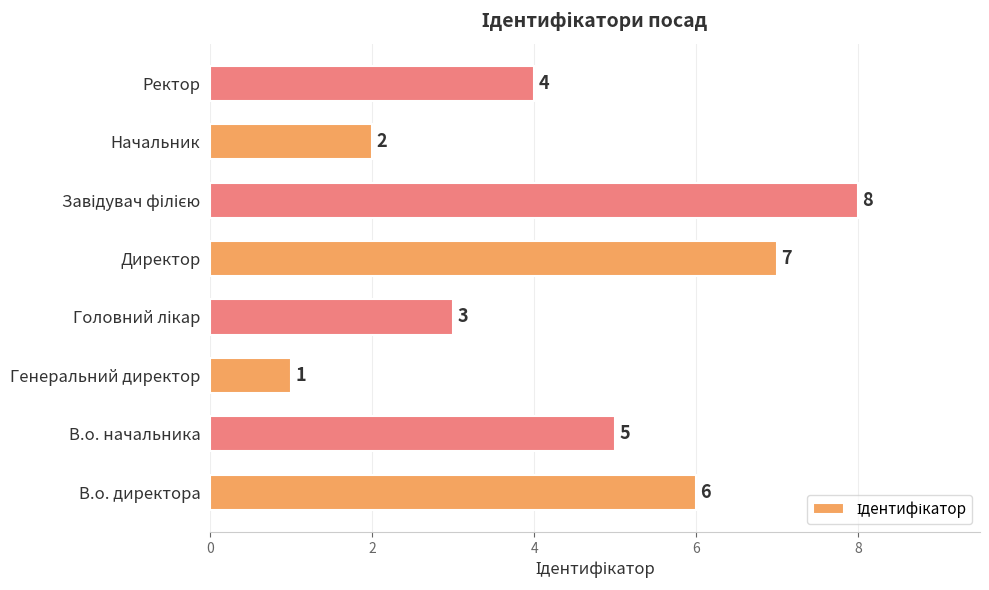

At which category does the chart reach its minimum across all series?

Генеральний директор